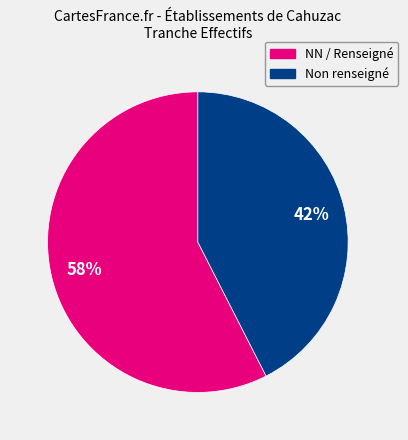

To the nearest percent, what is the combined percentage of Non renseigné and NN / Renseigné?

100%